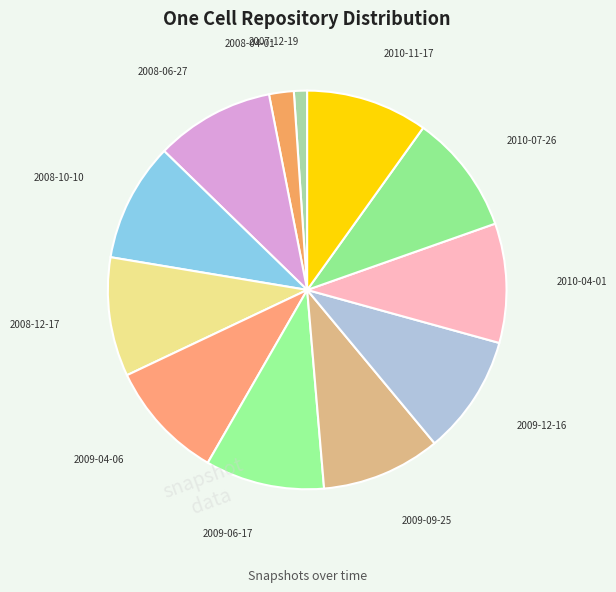

Does any single category account for the majority?

No